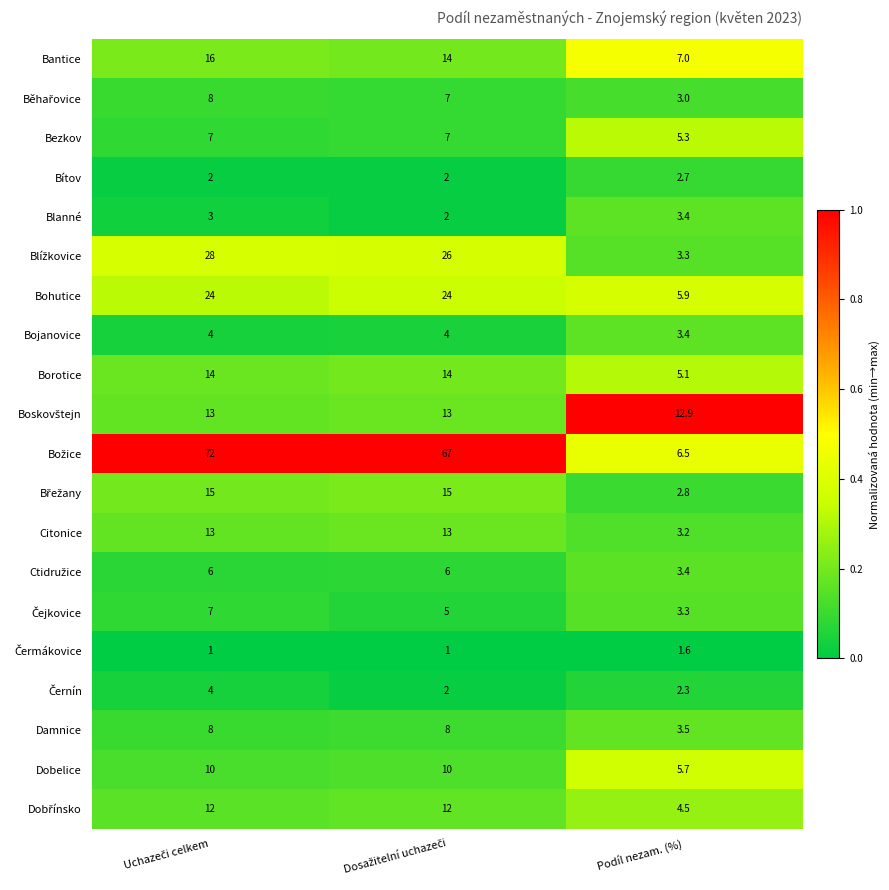

How many distinct data groups are displayed?

20